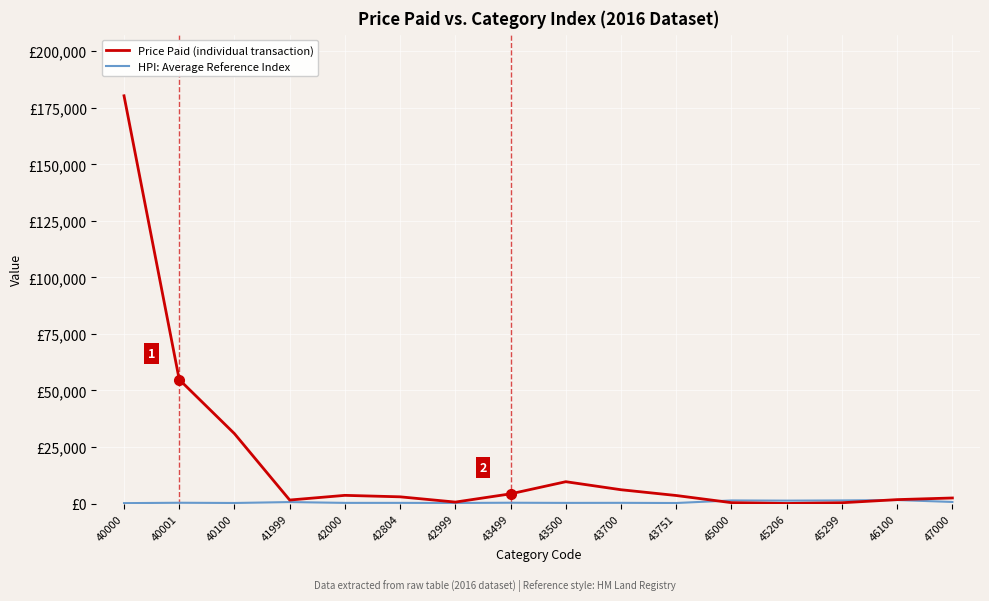

What is the sum of the Price Paid (individual transaction) values at 40100 and 40001?

85732